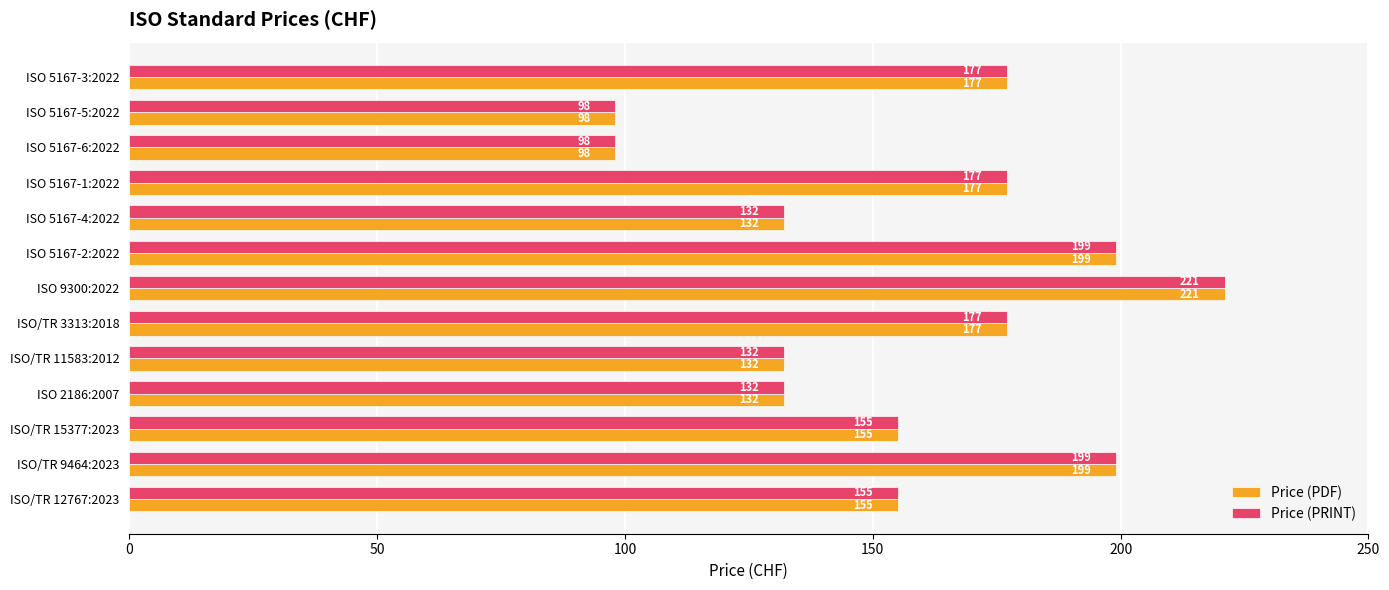

What is the difference between the maximum and second lowest values in the Price (PRINT) series?

123